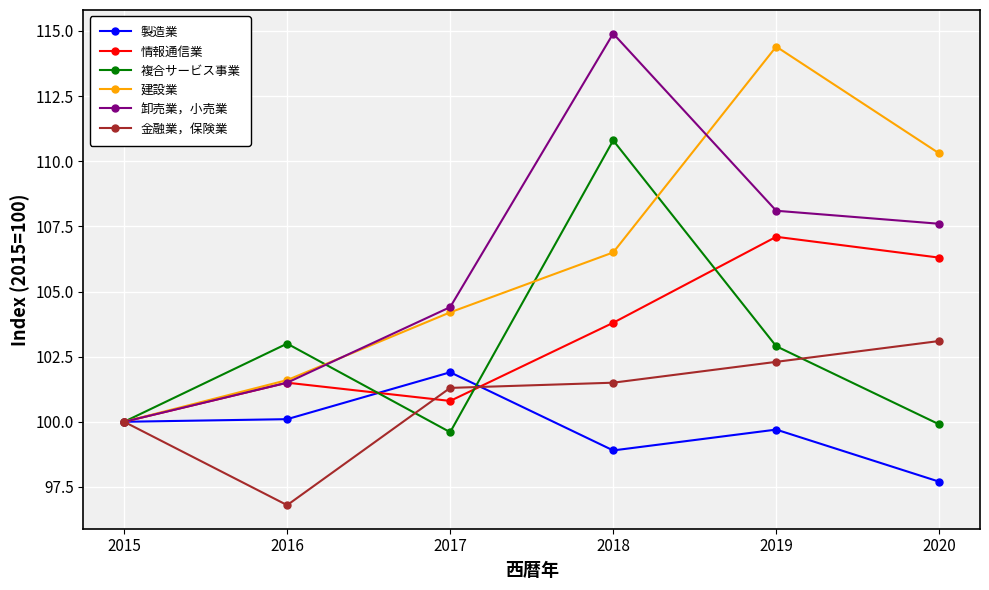

What is the difference between the 建設業 values at 2018 and 2015?

6.5